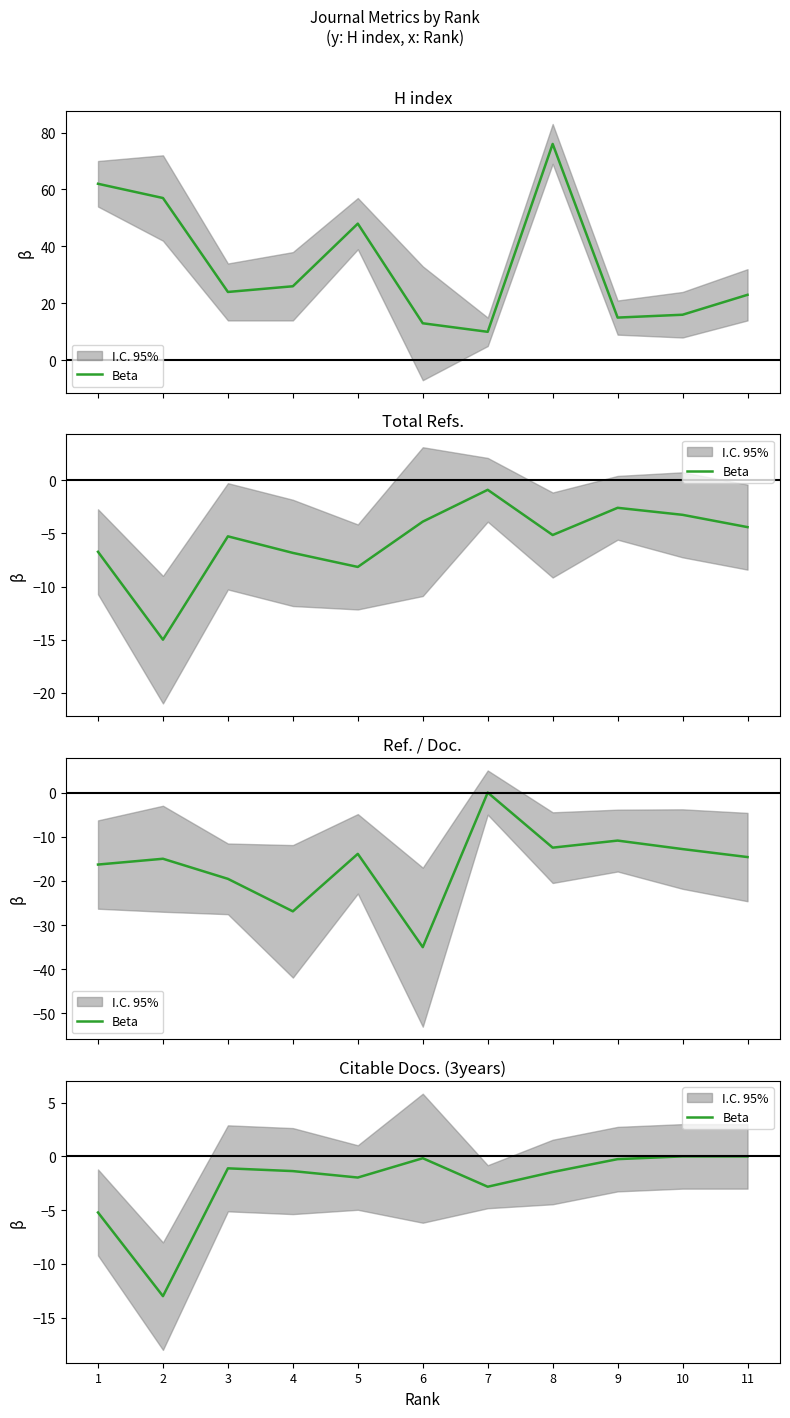

The value at 8 is -2.0. True or false?

False